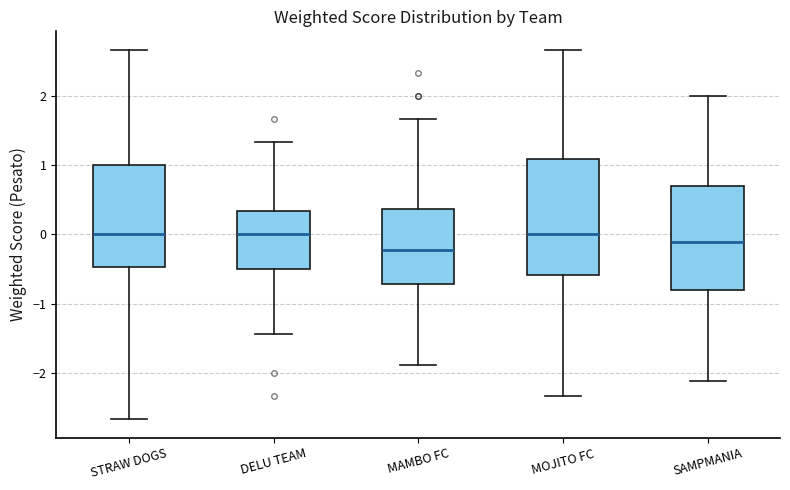

Reading left to right, transcribe this box plot: for each box, give where its median line is, the range the box spans, and where its two whiskers end, as read against the y-axis. The values are not printed on the chart, so give them approximately, as read against the axis.

STRAW DOGS: median 0.0, box -0.5 to 1.0, whiskers -2.7 to 2.7
DELU TEAM: median 0.0, box -0.5 to 0.3, whiskers -1.4 to 1.3
MAMBO FC: median -0.2, box -0.7 to 0.4, whiskers -1.9 to 1.7
MOJITO FC: median 0.0, box -0.6 to 1.1, whiskers -2.3 to 2.7
SAMPMANIA: median -0.1, box -0.8 to 0.7, whiskers -2.1 to 2.0